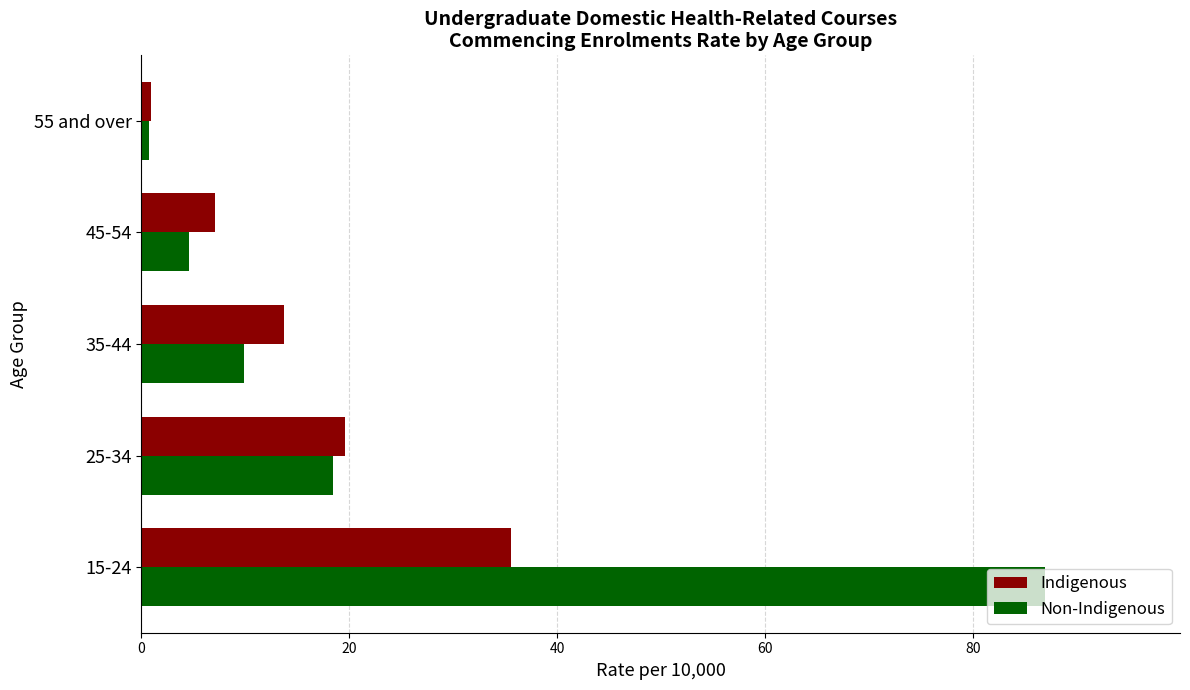

Which label corresponds to the smallest value in the chart?

55 and over